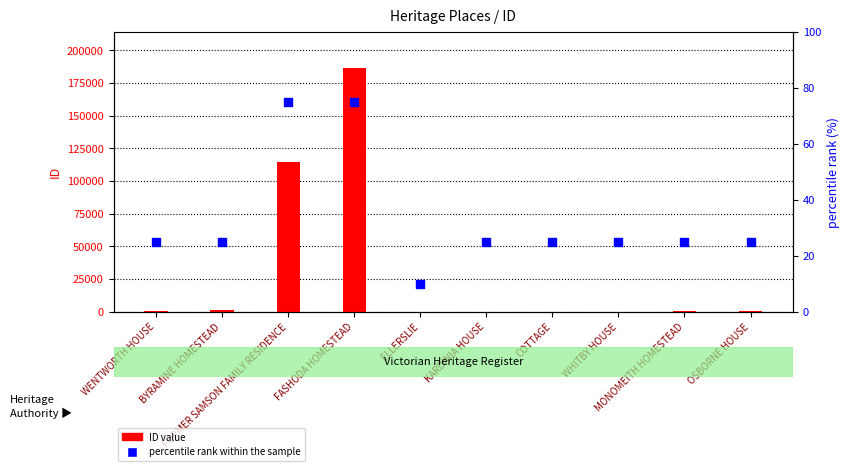

Which series reaches the minimum Y coordinate?

percentile rank within the sample